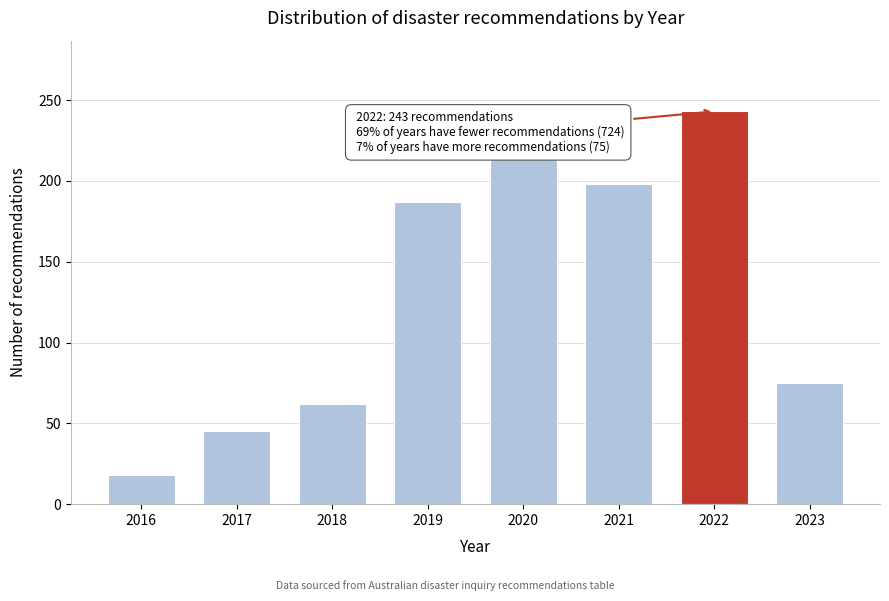

Reading left to right, extract all data points from this chart.

18	45	62	187	214	198	243	75